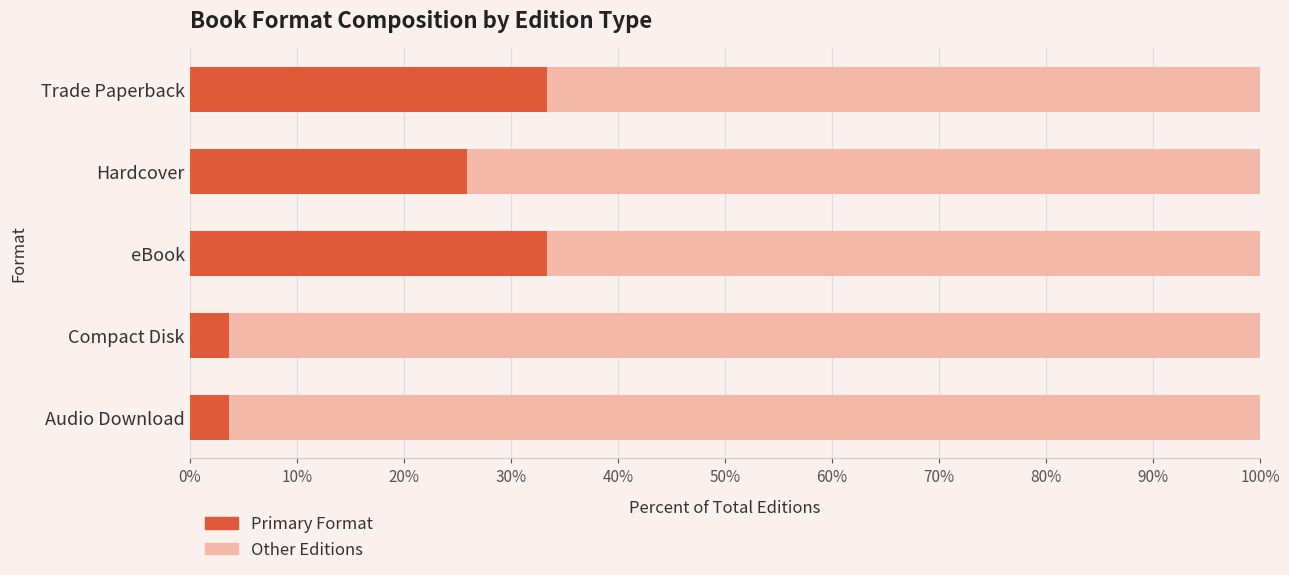

What is the sum of the Primary Format values at Compact Disk and Hardcover?

29.6